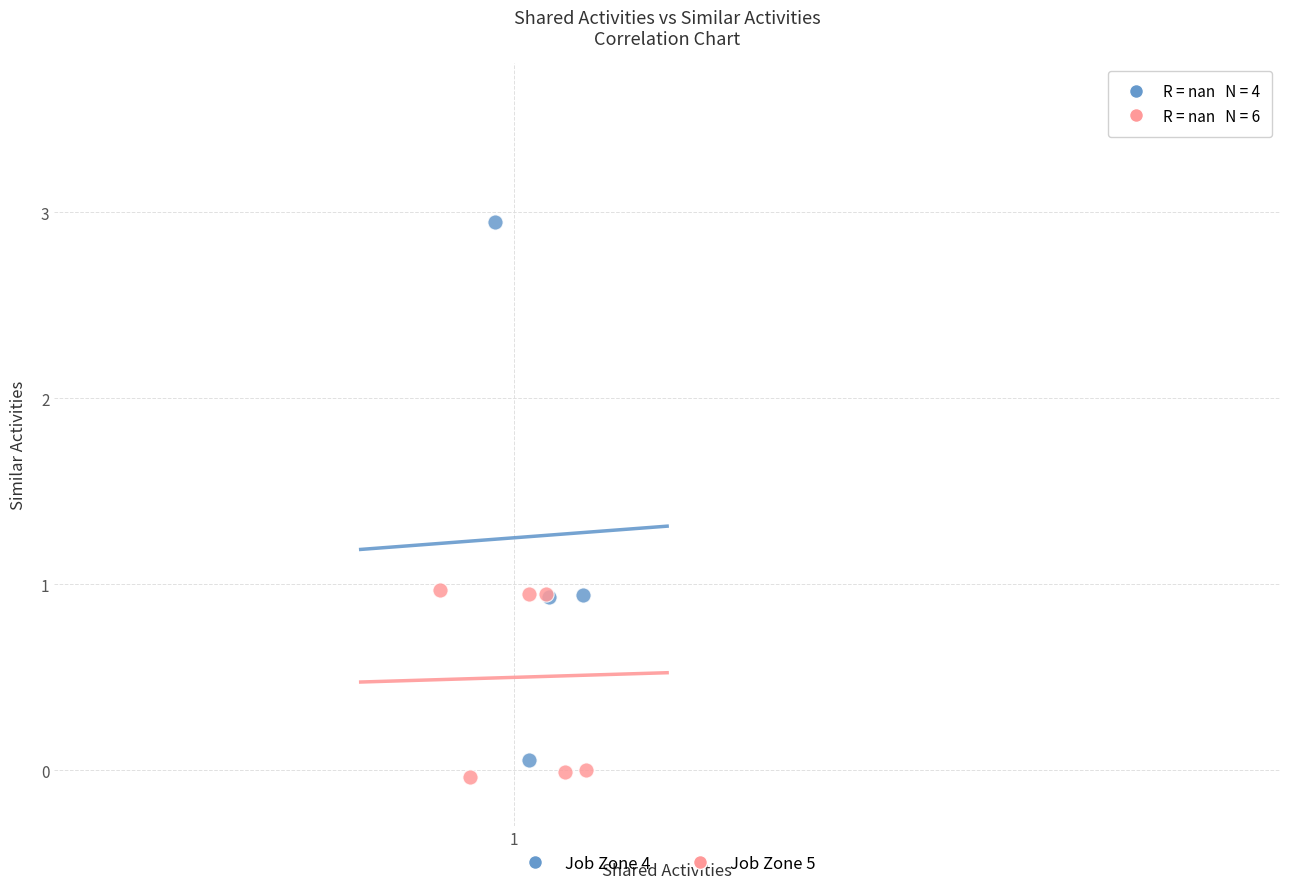

Which series has the largest Y range (max minus min)?

Job Zone 4